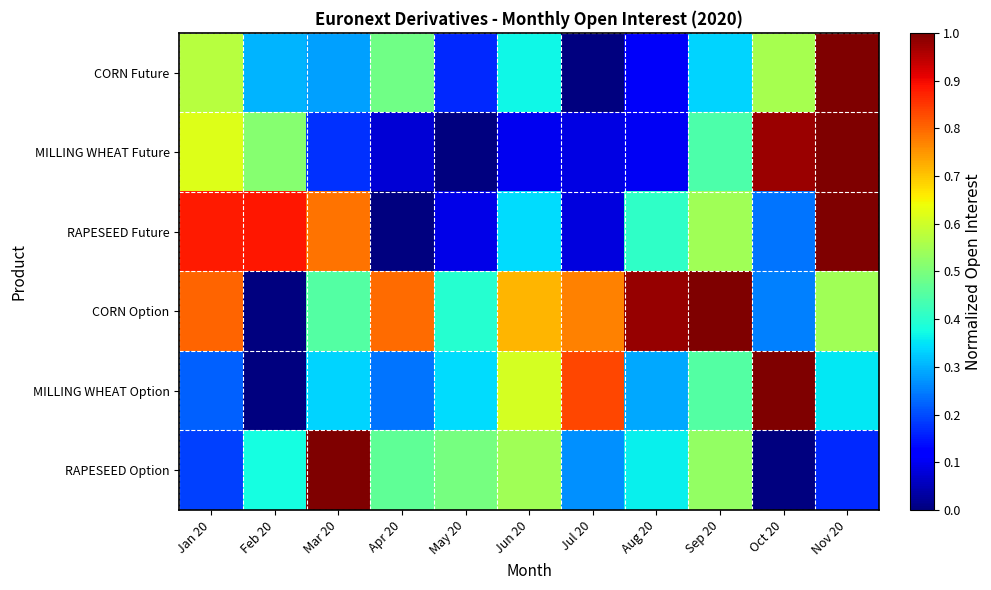

At which category is the sum across all series the highest?

Nov 20